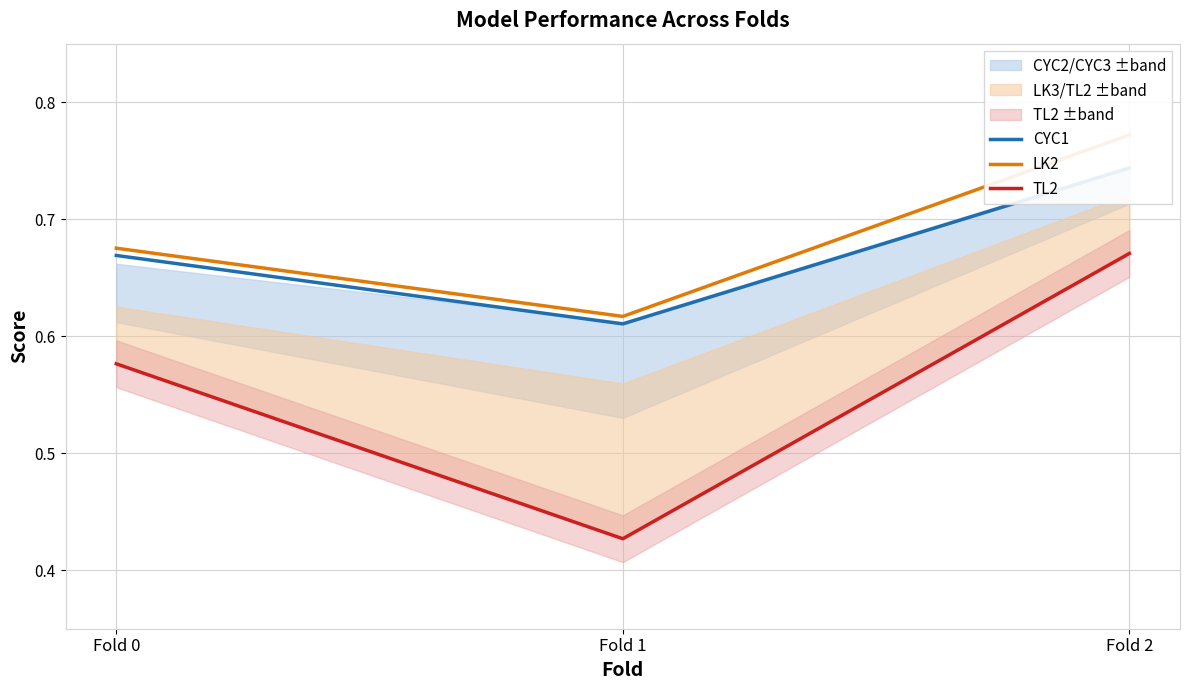

Which series has the widest spread of values?

TL2